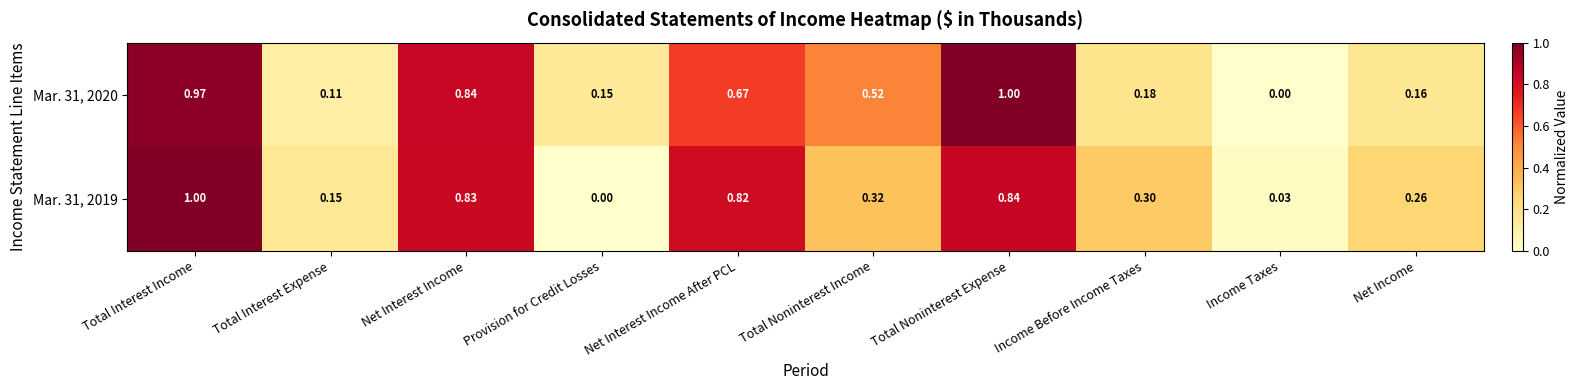

How many data points in Mar. 31, 2019 are above 0?

9